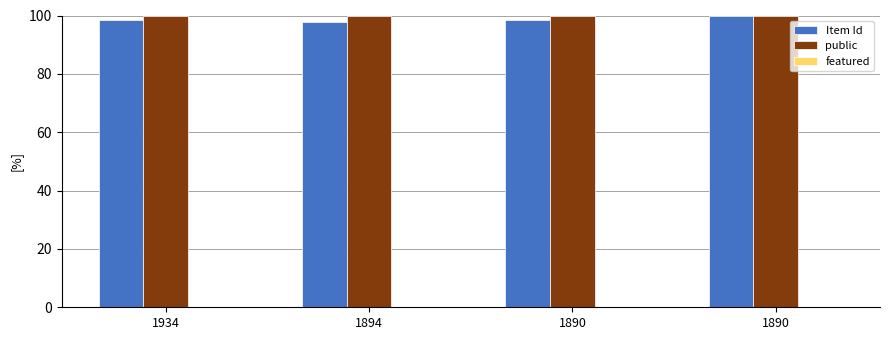

How many groups of bars are there?

4